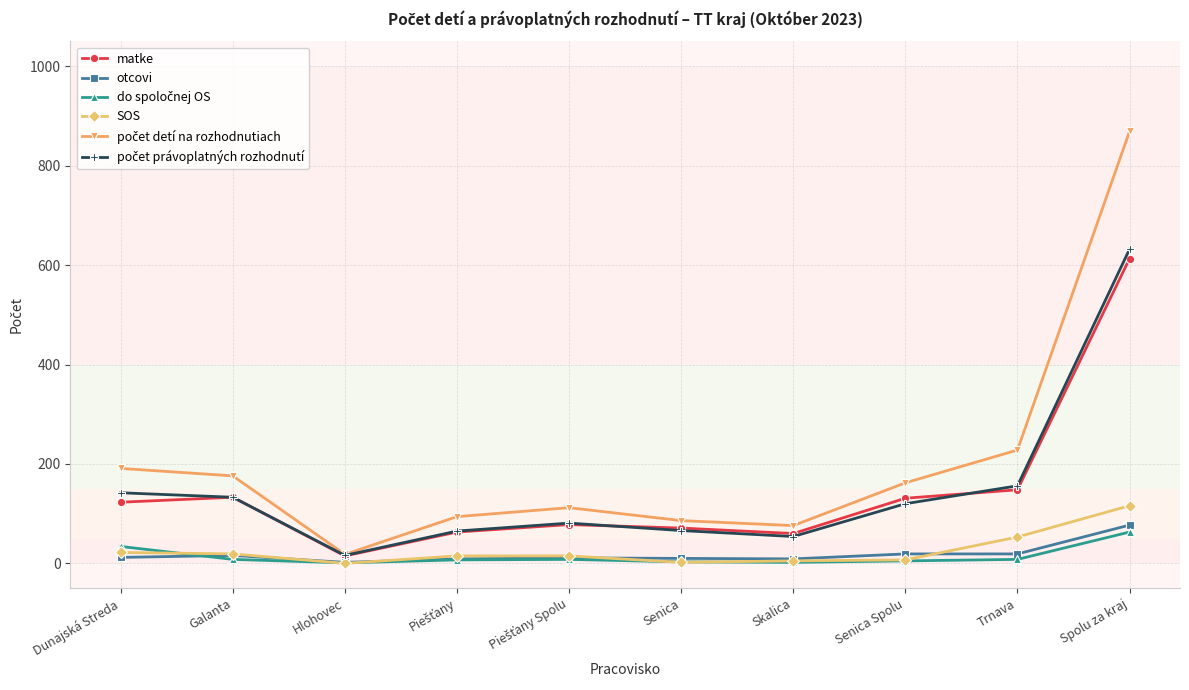

What is the label of the 9th point from the right?

Galanta